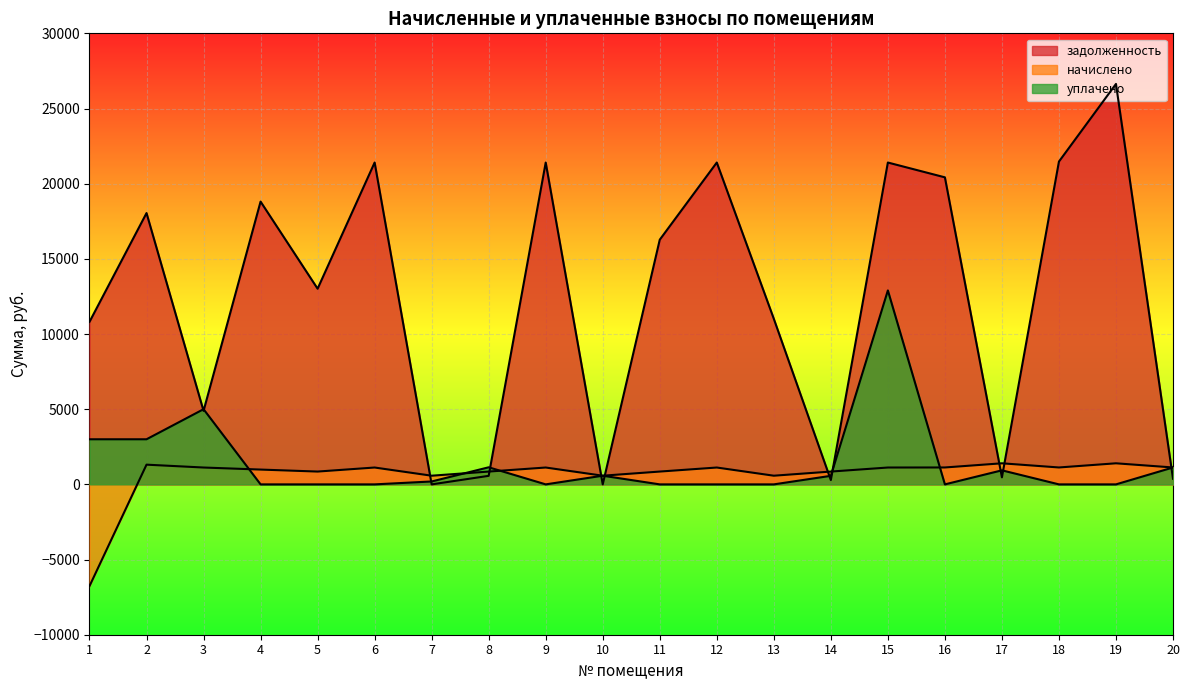

At 15, list the series in order from largest to smallest.

задолженность, уплачено, начислено